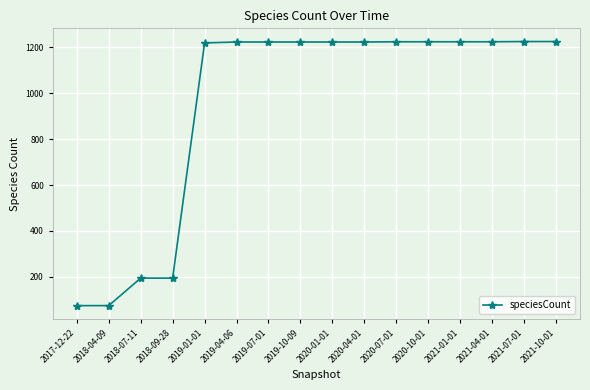

What is the greatest value displayed?

1226